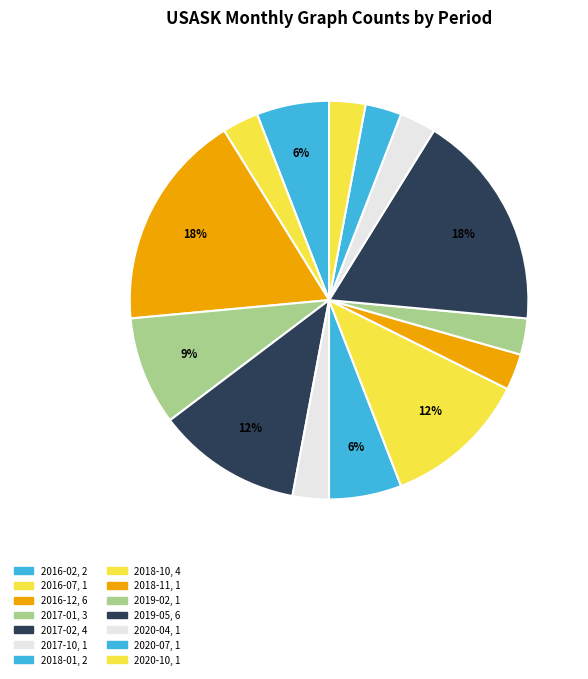

How much of the chart is everything except 2018-11?

97.1%